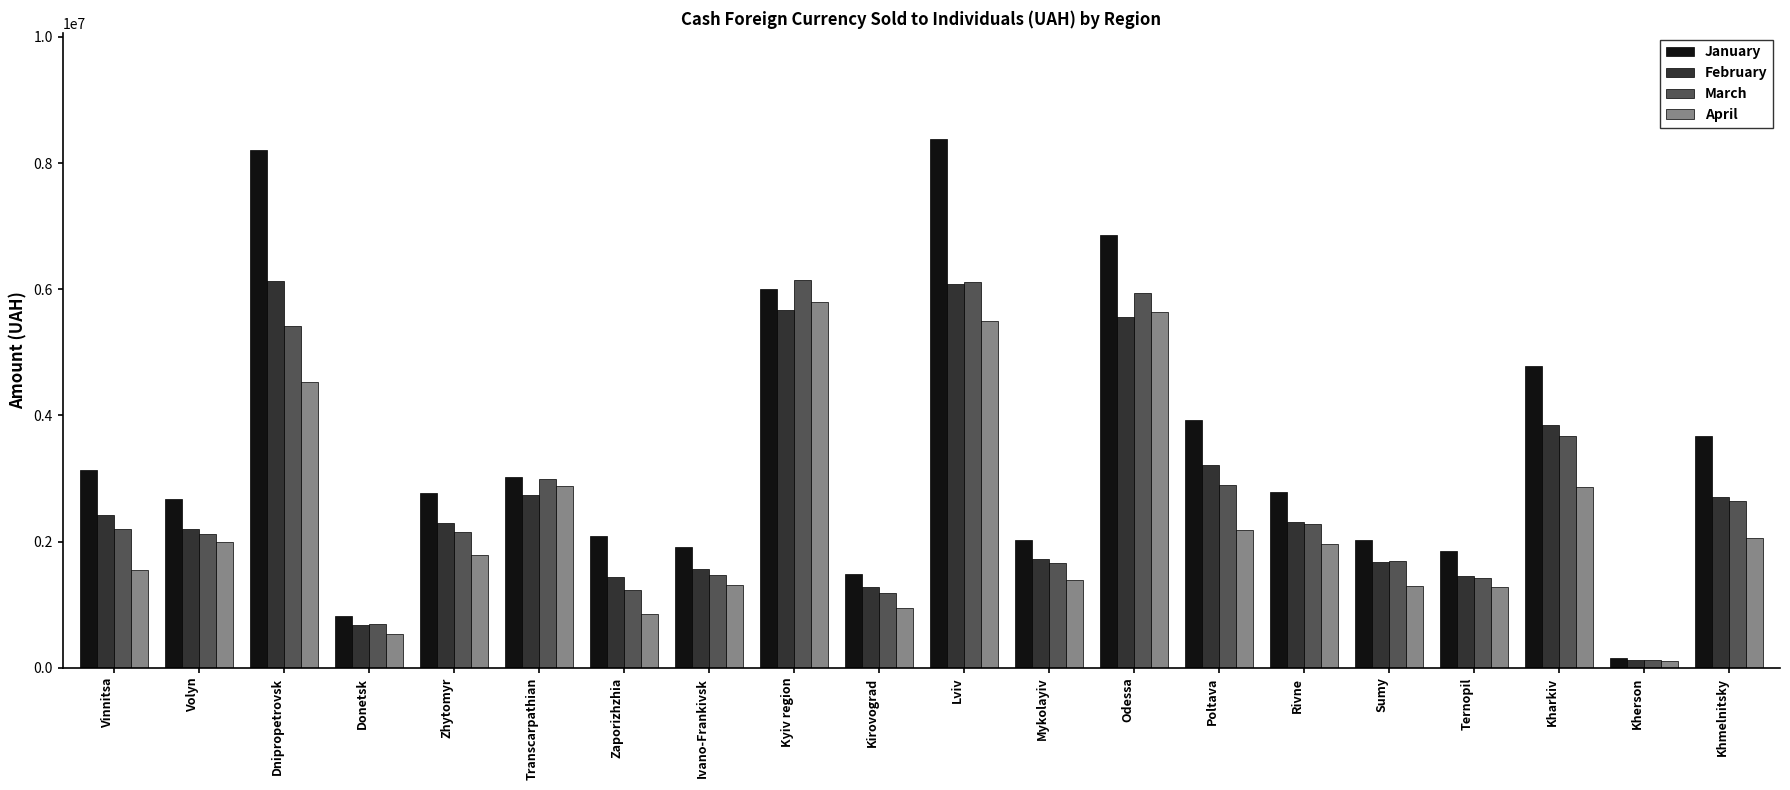

Which series changed the most between Vinnitsa and Kyiv region?

April